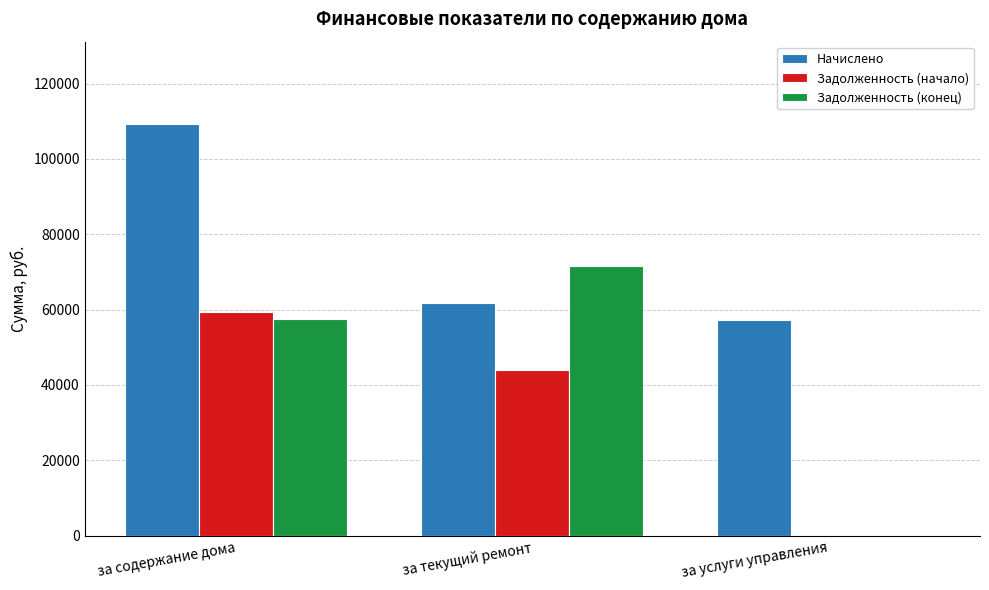

Is it true that Начислено equals 61672.2 at за текущий ремонт?

True